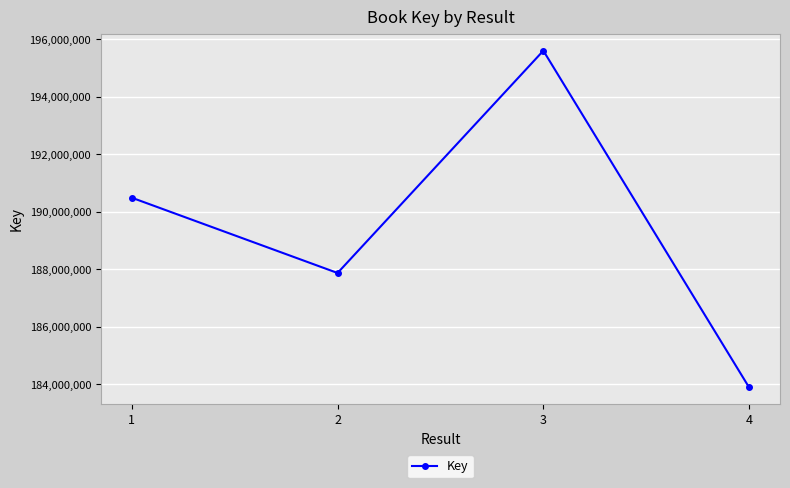

Count the values in the range 187872259 to 195606029.

3